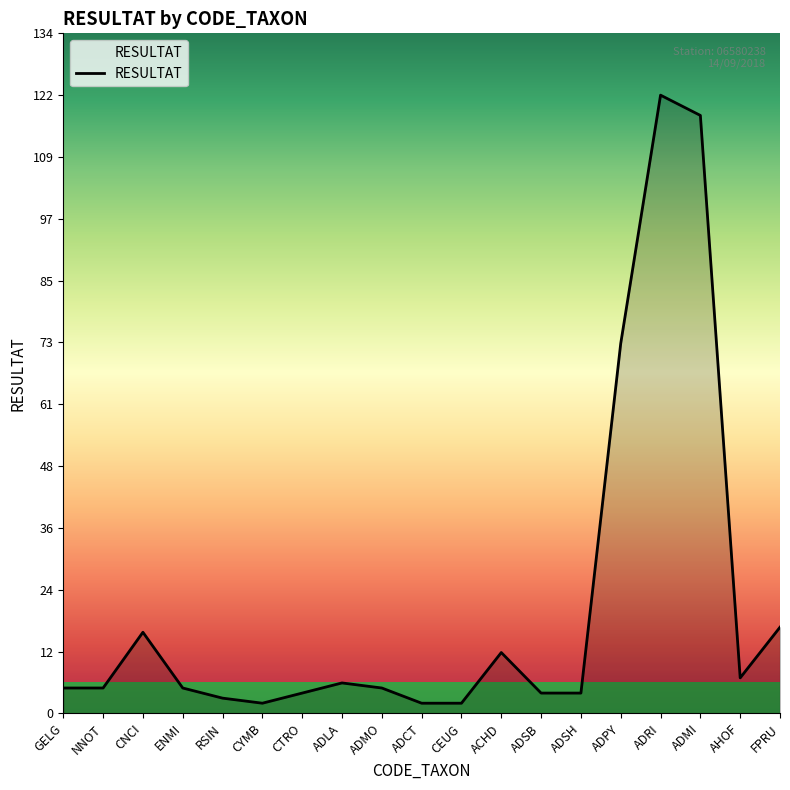

What is the smallest value displayed?

2